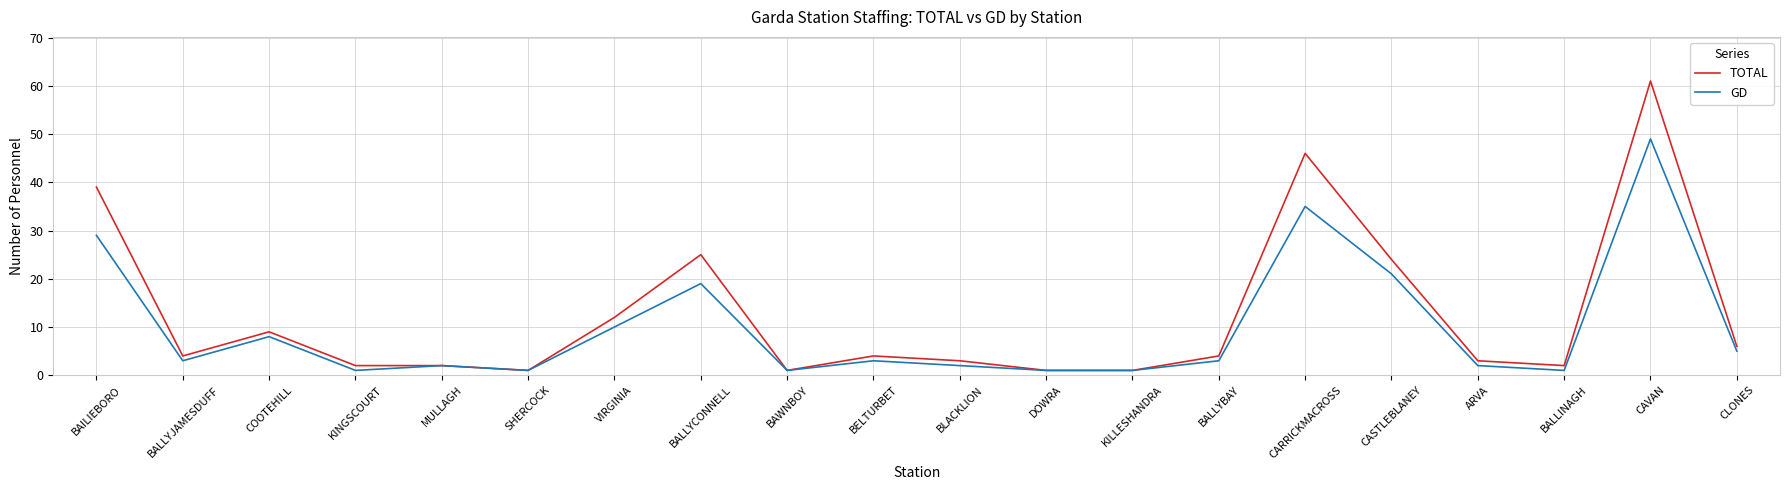

Which series changed the most between KILLESHANDRA and CASTLEBLANEY?

TOTAL